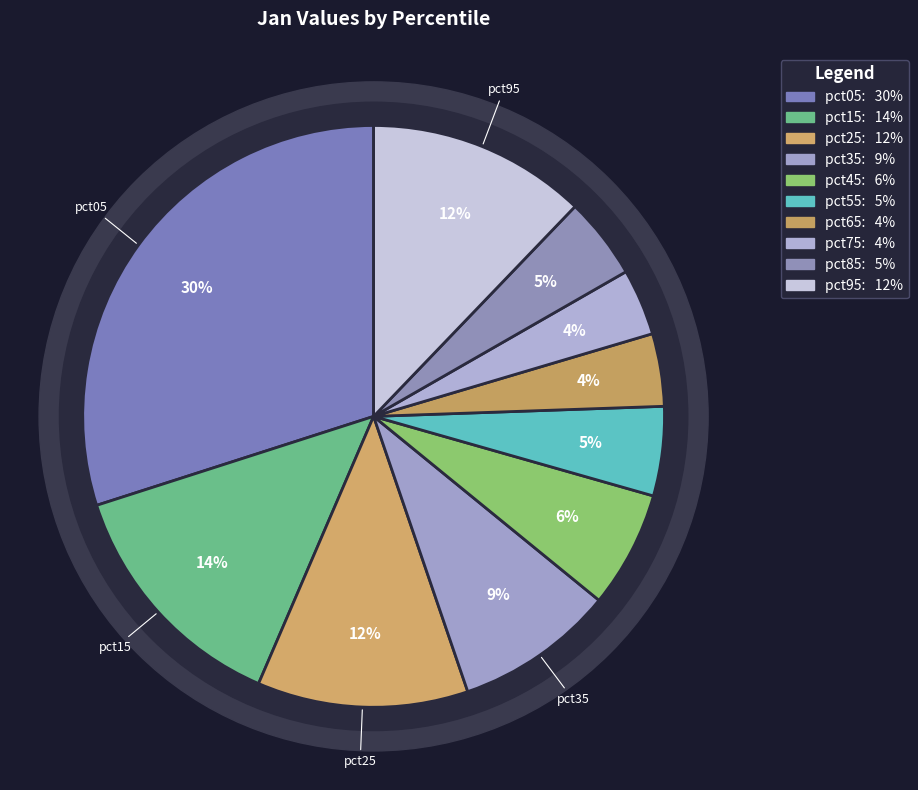

Rank the categories by value from lowest to highest.

pct75, pct65, pct85, pct55, pct45, pct35, pct25, pct95, pct15, pct05